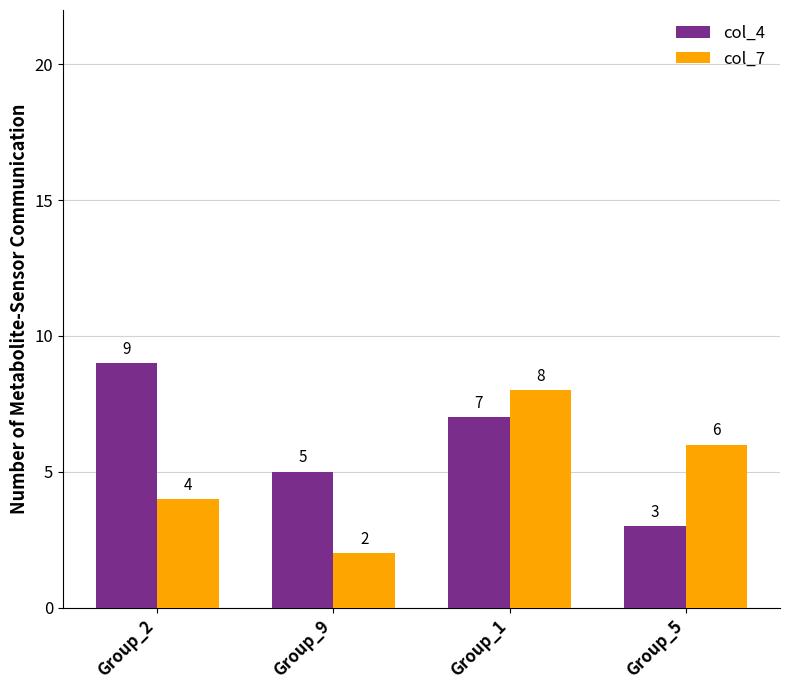

How many values in the col_7 series are below 6?

2